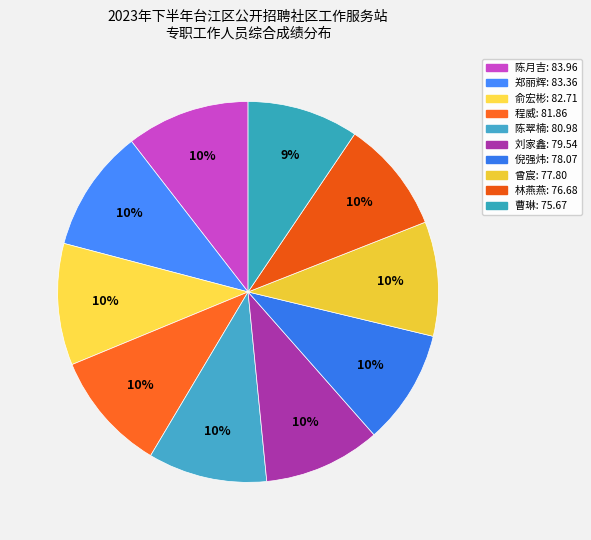

What is the change in value from 林燕燕 to 曹琳?

-1.0